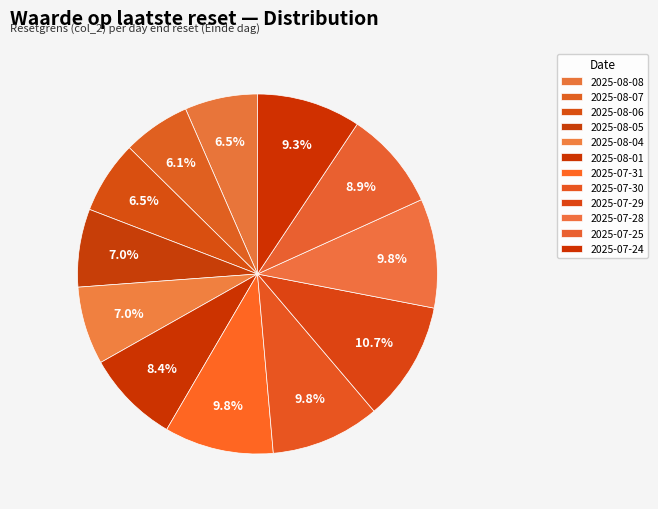

Is the sum of 2025-07-28 and 2025-07-30 greater than half?

No